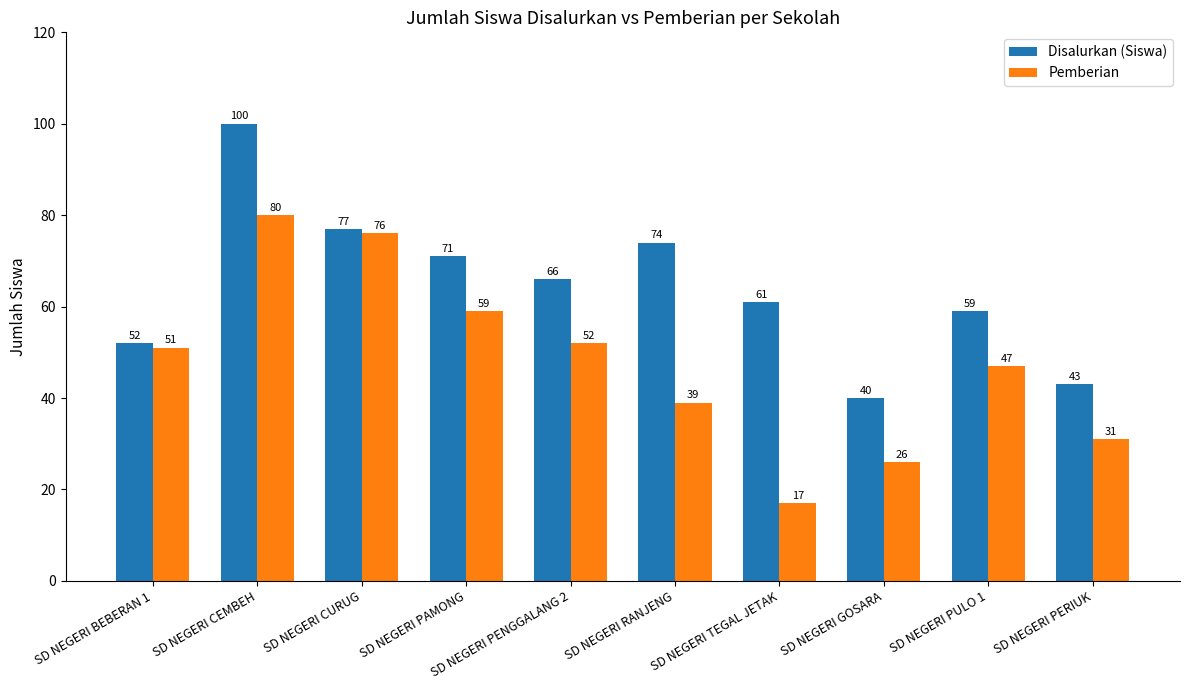

Reading right to left, what are all the values shown in this chart?

Disalurkan (Siswa): SD NEGERI PERIUK=43	SD NEGERI PULO 1=59	SD NEGERI GOSARA=40	SD NEGERI TEGAL JETAK=61	SD NEGERI RANJENG=74	SD NEGERI PENGGALANG 2=66	SD NEGERI PAMONG=71	SD NEGERI CURUG=77	SD NEGERI CEMBEH=100	SD NEGERI BEBERAN 1=52
Pemberian: SD NEGERI PERIUK=31	SD NEGERI PULO 1=47	SD NEGERI GOSARA=26	SD NEGERI TEGAL JETAK=17	SD NEGERI RANJENG=39	SD NEGERI PENGGALANG 2=52	SD NEGERI PAMONG=59	SD NEGERI CURUG=76	SD NEGERI CEMBEH=80	SD NEGERI BEBERAN 1=51